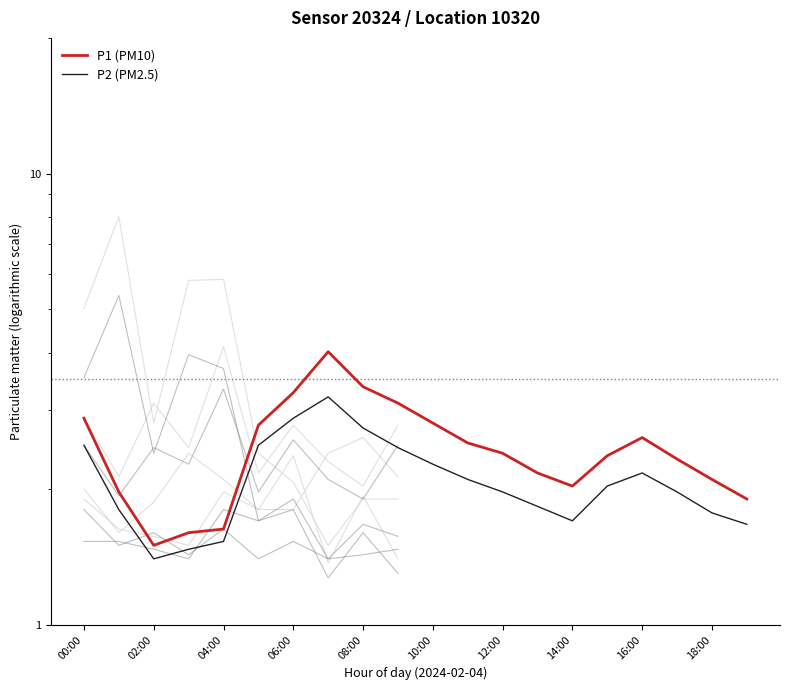

The value of P2 (PM2.5) at 15 is 2.0. True or false?

True